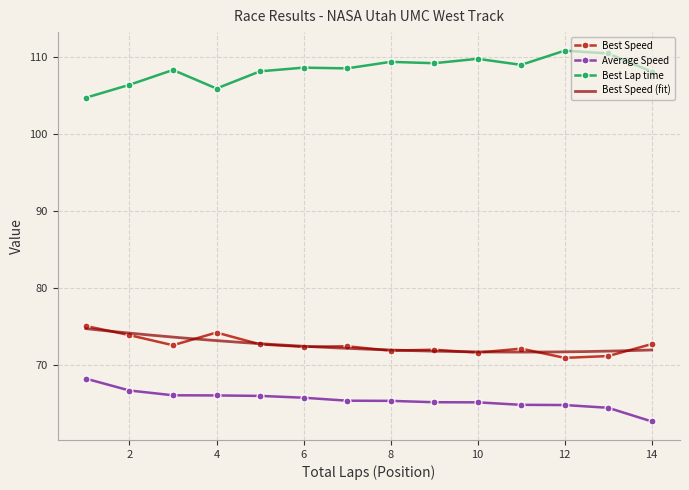

Rank the series by their maximum value, from highest to lowest.

Best Lap time, Best Speed, Average Speed